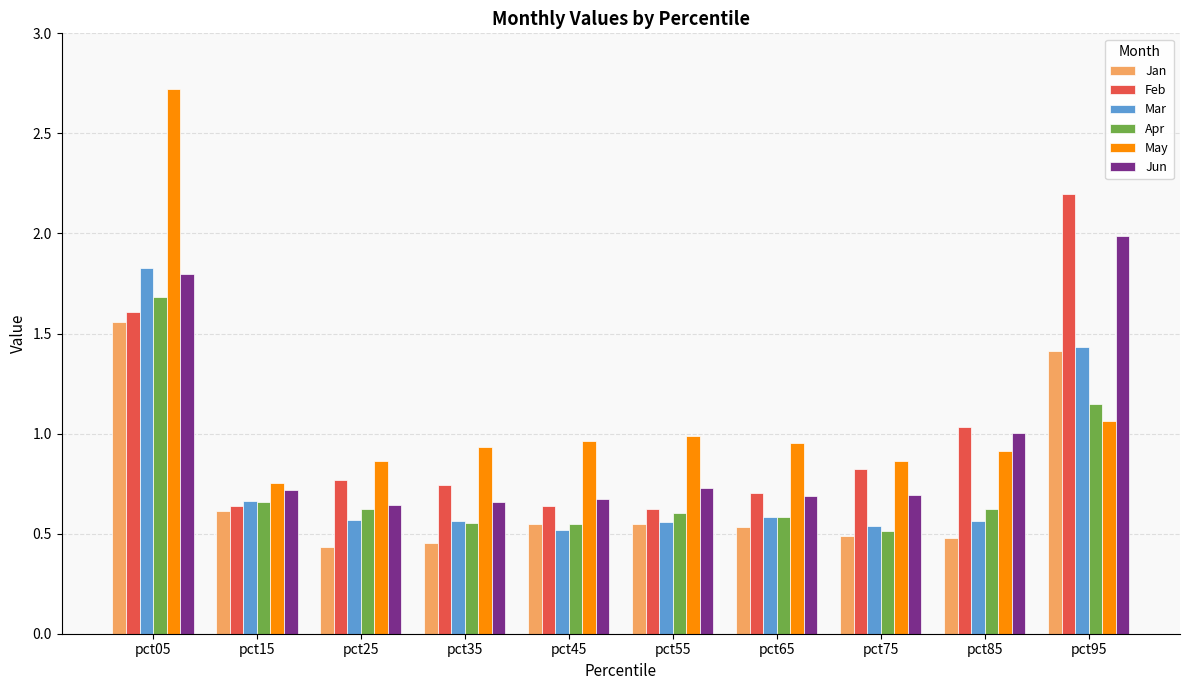

Rank the series by their maximum value, from lowest to highest.

Jan, Apr, Mar, Jun, Feb, May